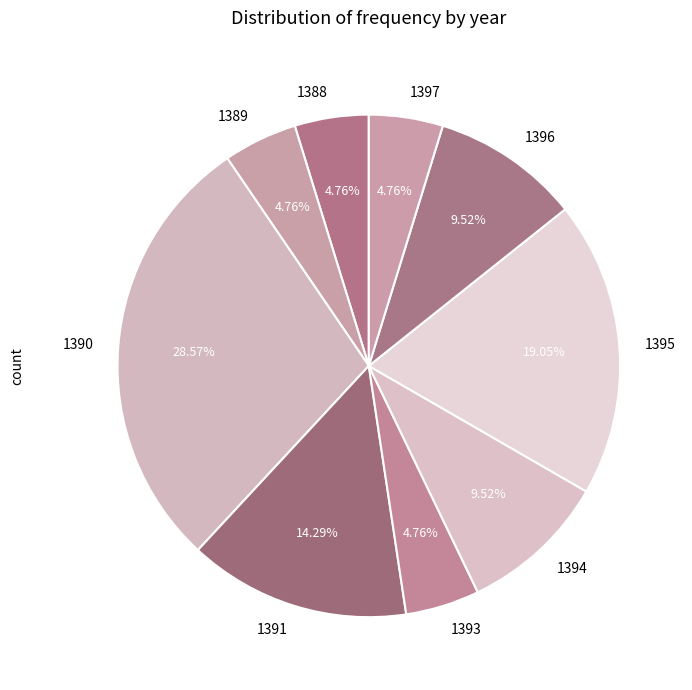

What percentage is NOT represented by 1394?

90.5%